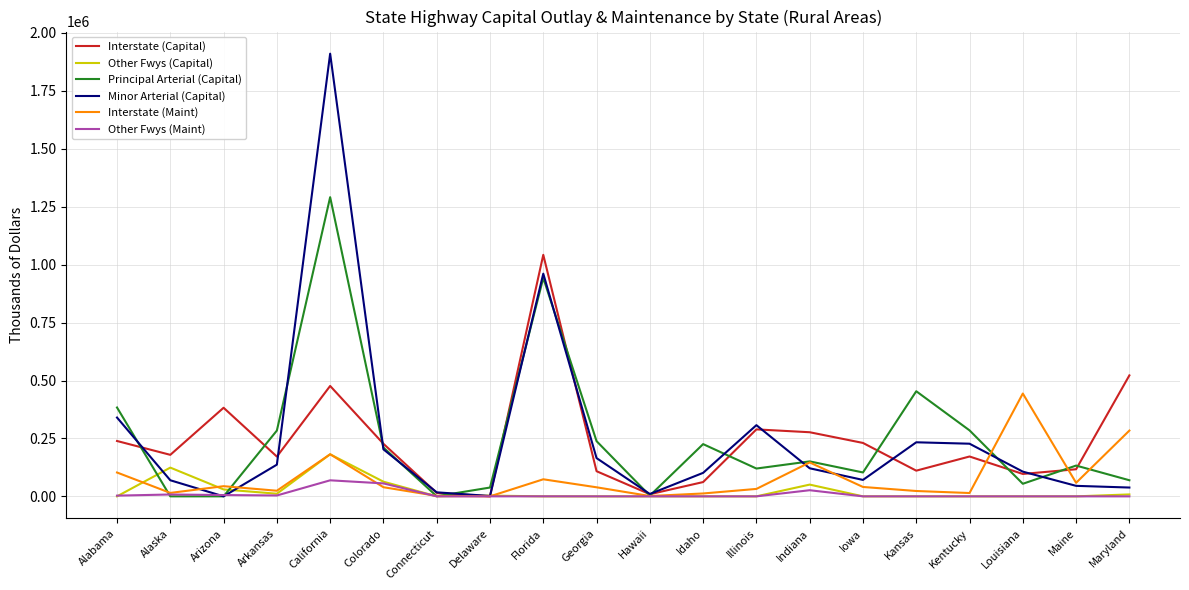

What is the difference between the maximum and minimum values in the Interstate (Maint) series?

443757